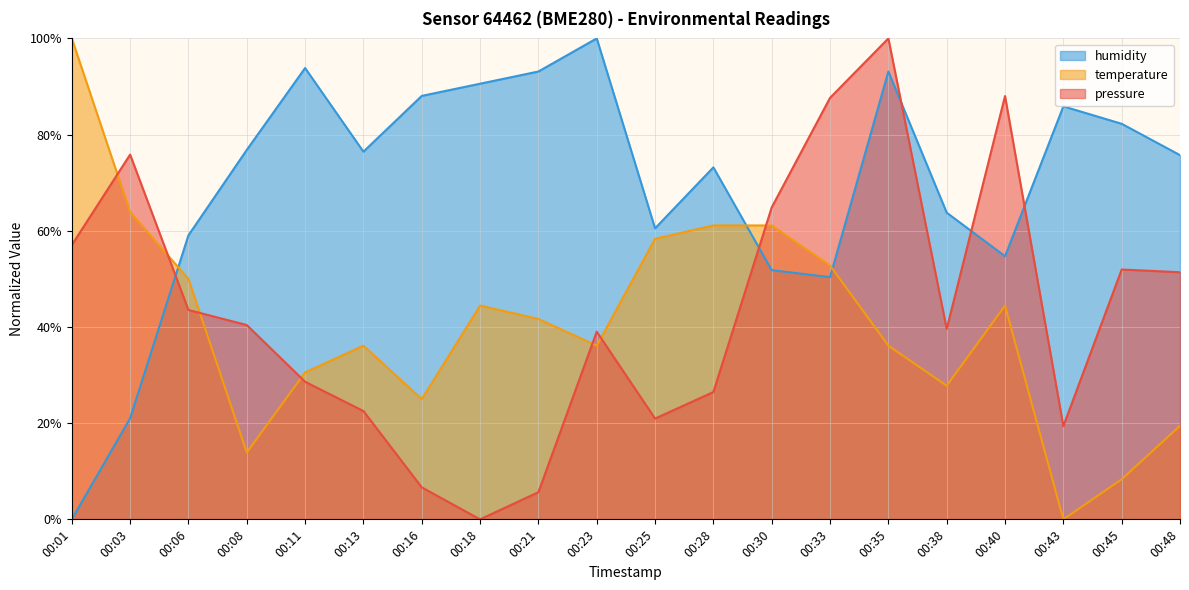

Does the chart have visible grid lines?

Yes